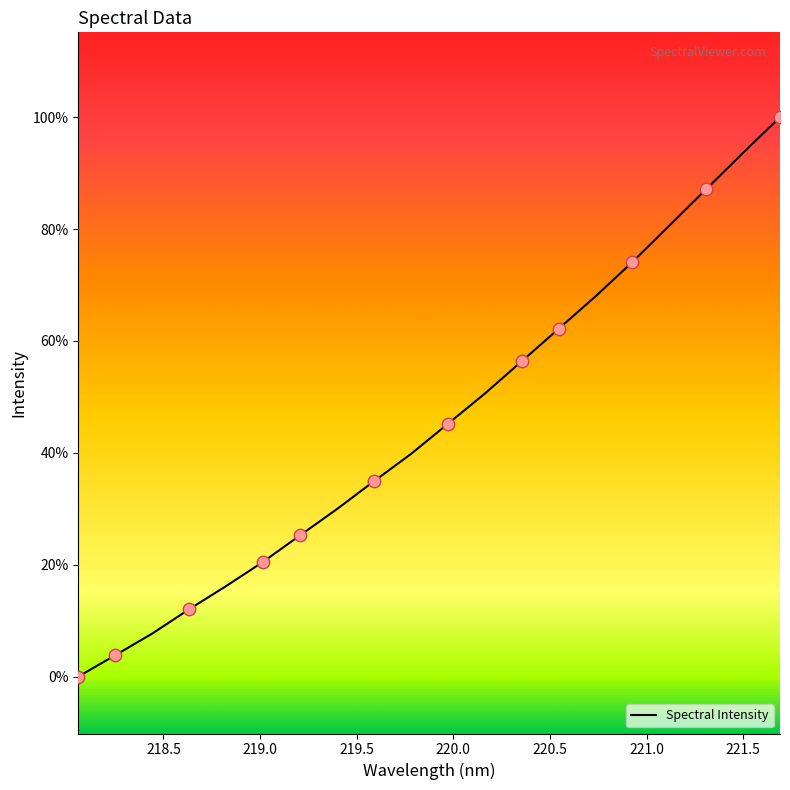

Is this an area chart (filled region under the line)?

No